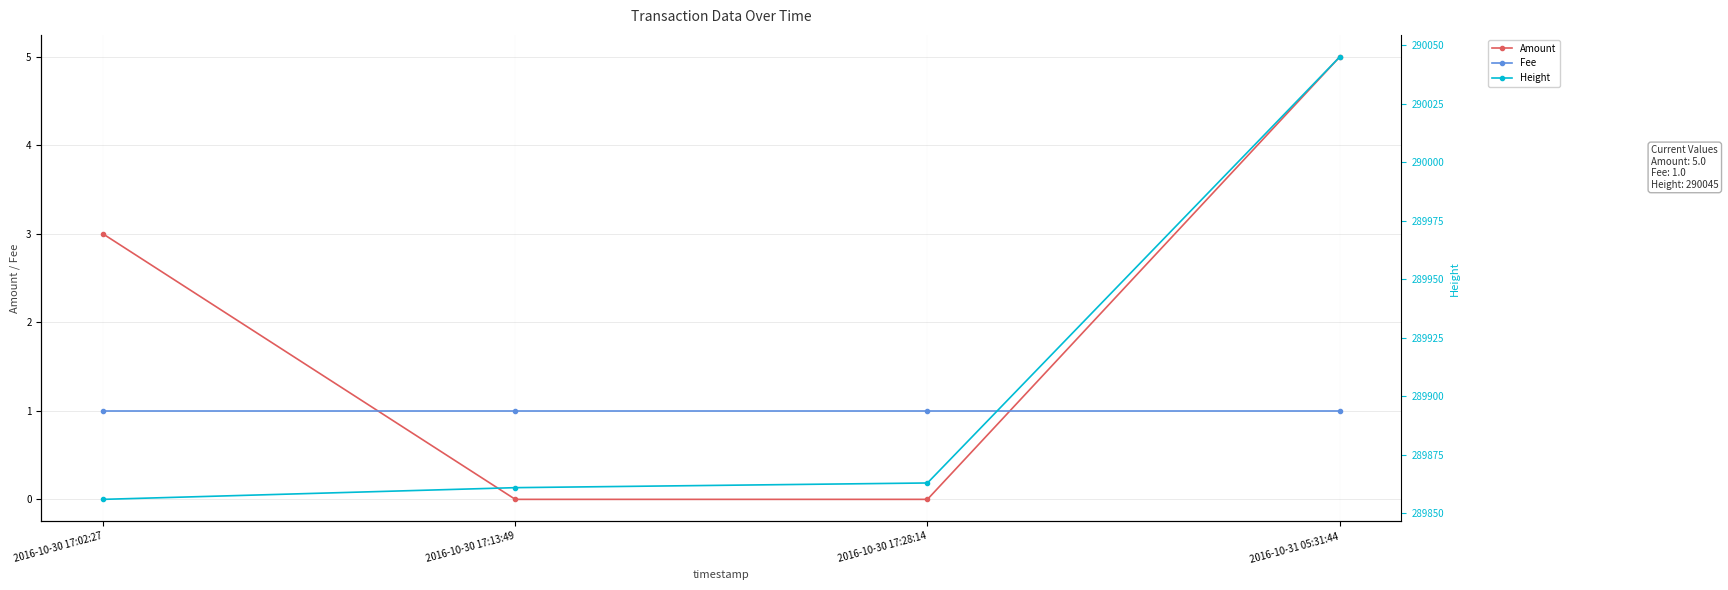

At which label is Amount closest to 2?

2016-10-30 17:02:27